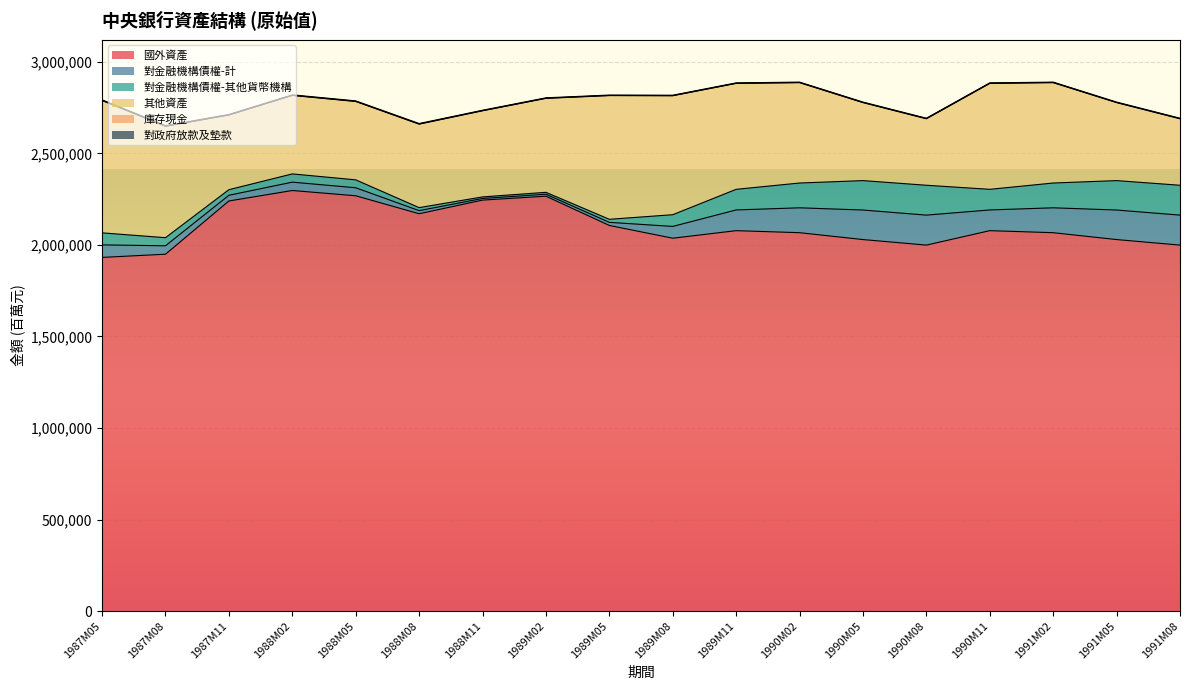

What is the sum of all 對政府放款及墊款 values?

39845